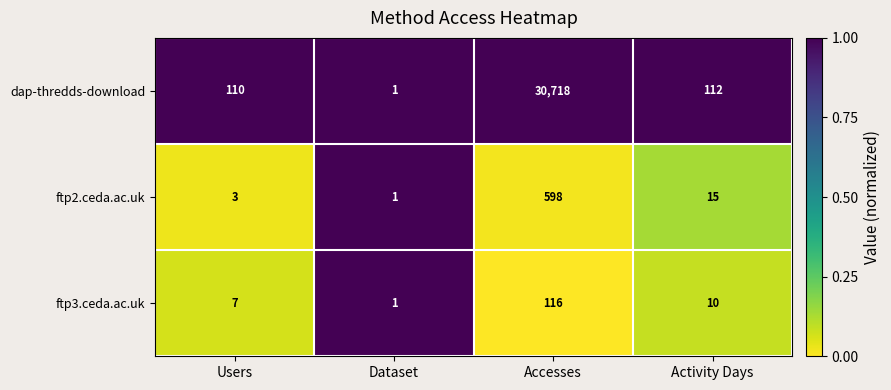

Where does the ftp3.ceda.ac.uk series first go above 10?

Accesses